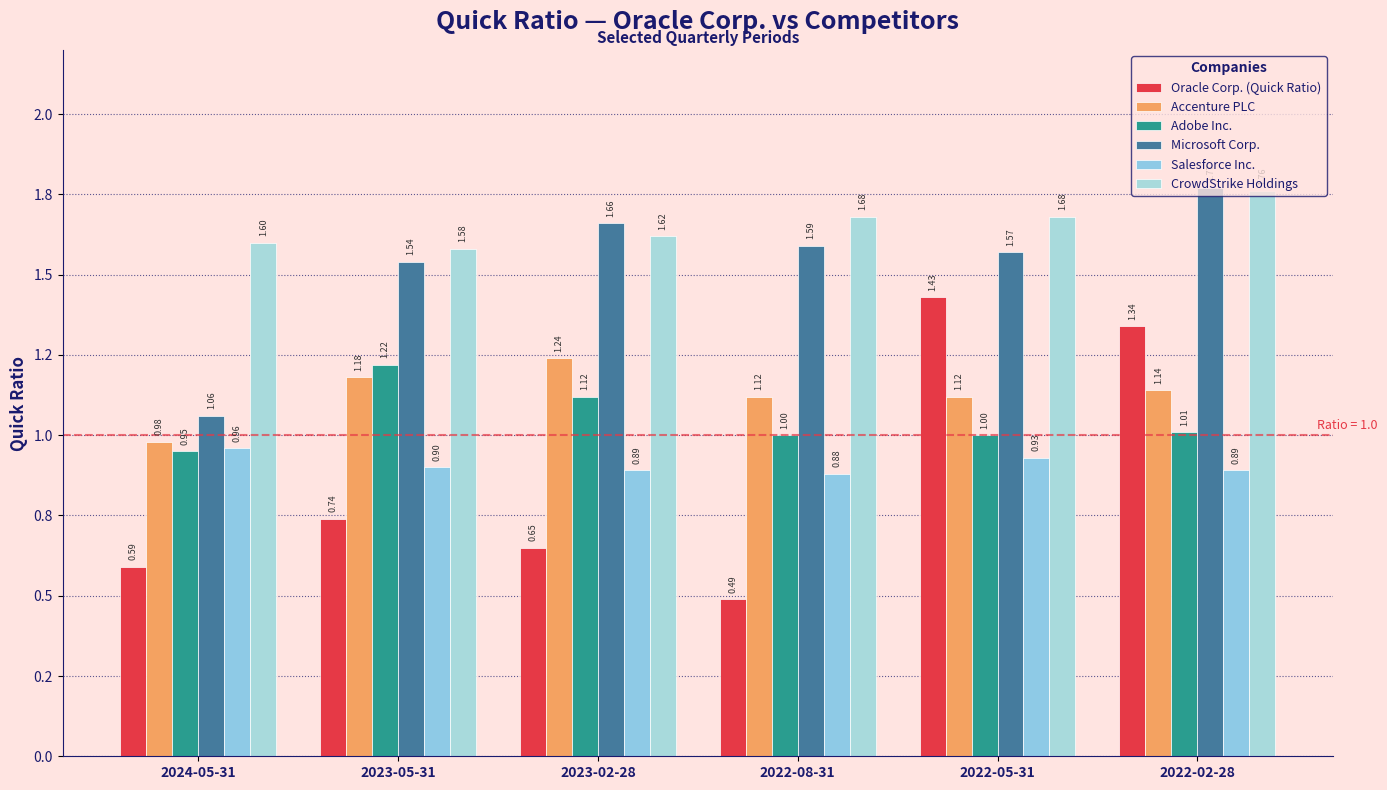

Rank the series at 2022-05-31 from lowest to highest value.

Salesforce Inc., Adobe Inc., Accenture PLC, Oracle Corp. (Quick Ratio), Microsoft Corp., CrowdStrike Holdings